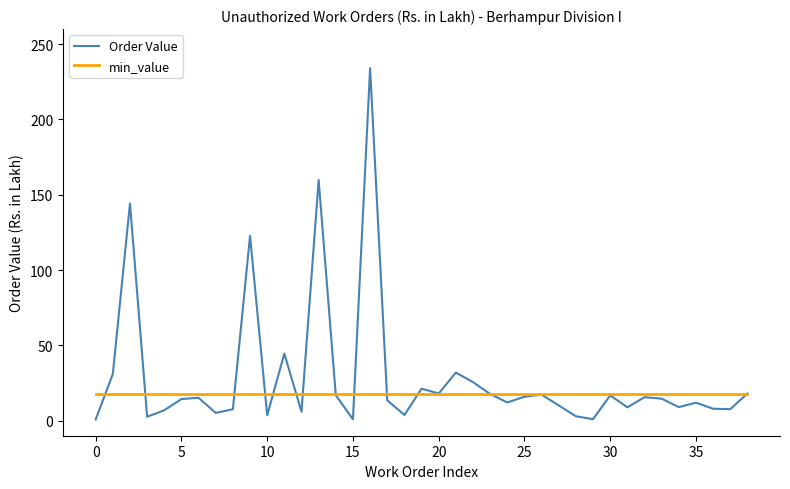

Rank the series by their maximum value, from lowest to highest.

min_value, Order Value